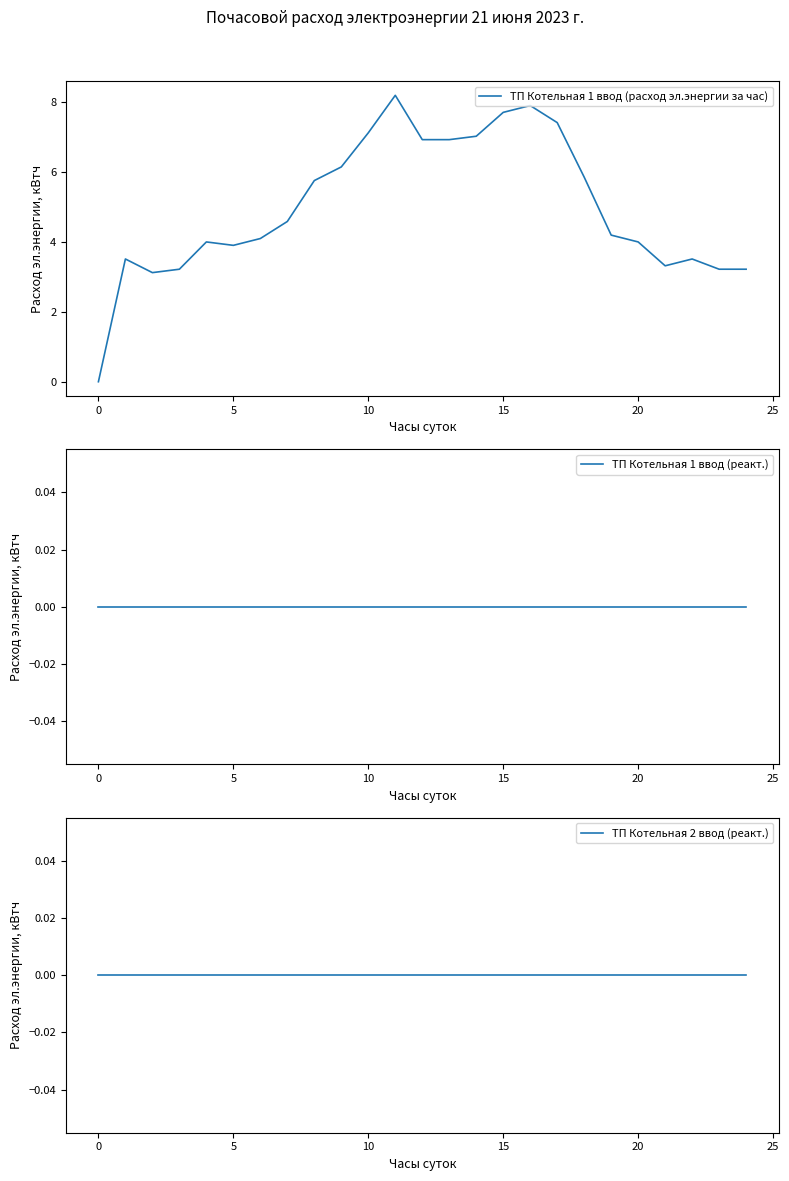

Which series has the largest total across all categories?

ТП Котельная 1 ввод (расход эл.энергии за час)